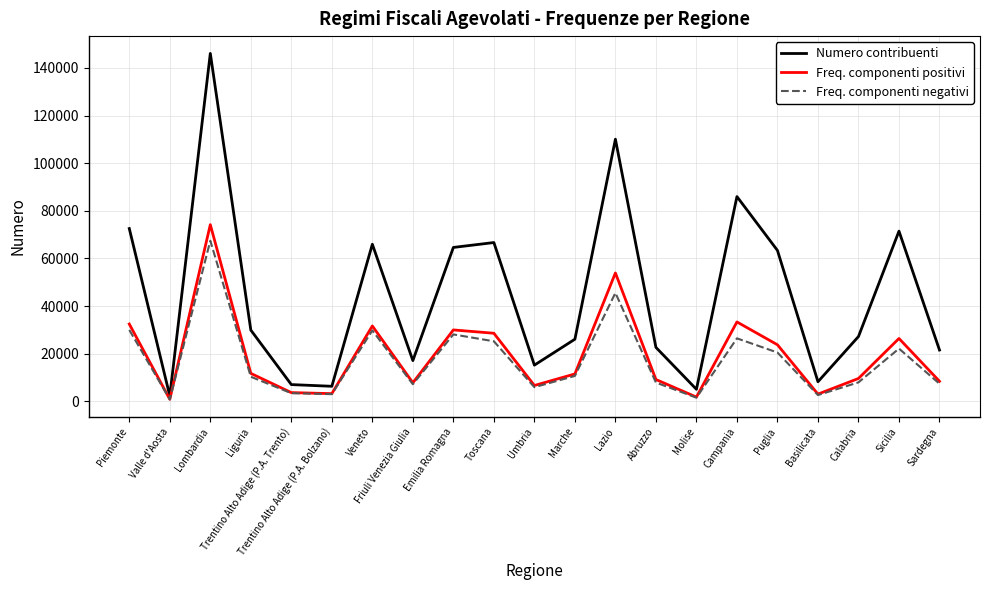

The Numero contribuenti series shows 202699 at Lombardia. True or false?

False